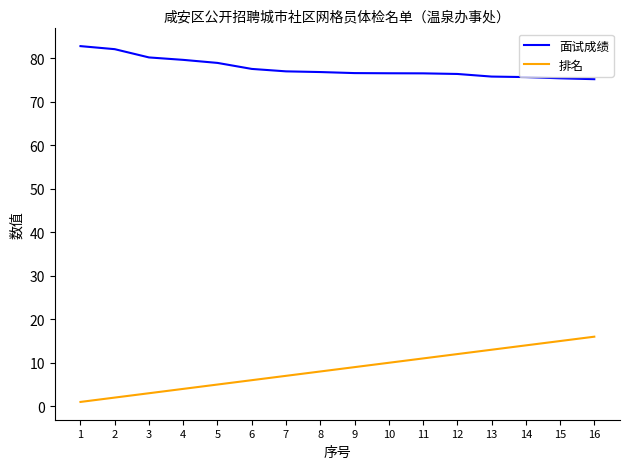

Read the 排名 value at 10.

10.0